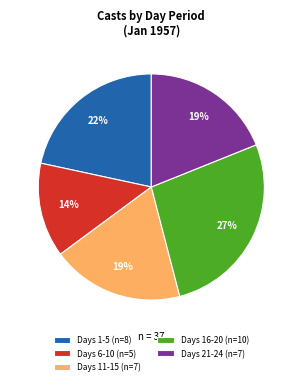

To the nearest percent, what is the combined percentage of Days 6-10 (n=5) and Days 16-20 (n=10)?

41%